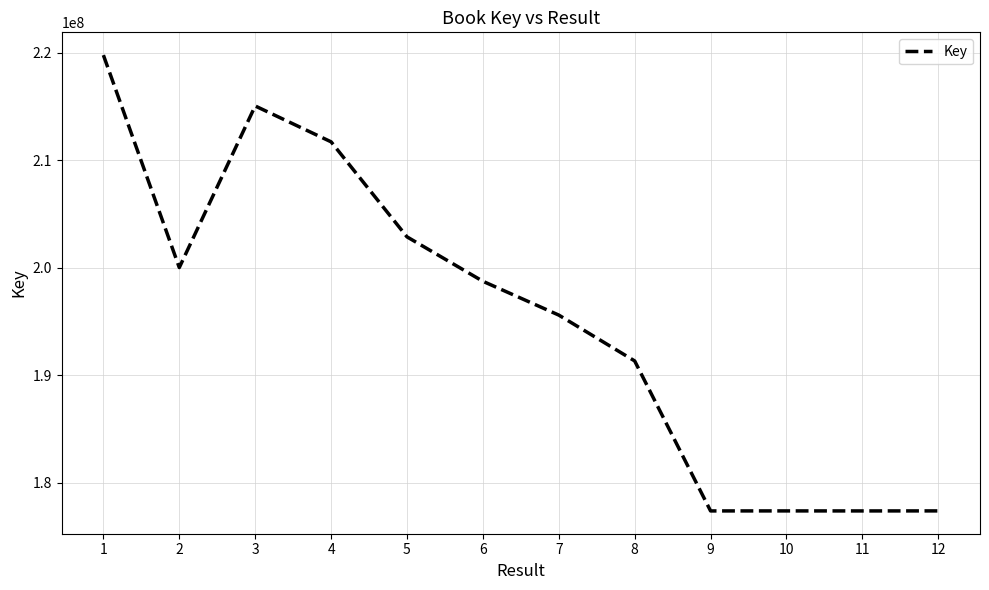

What is the change in value from 5 to 9?

-25493494